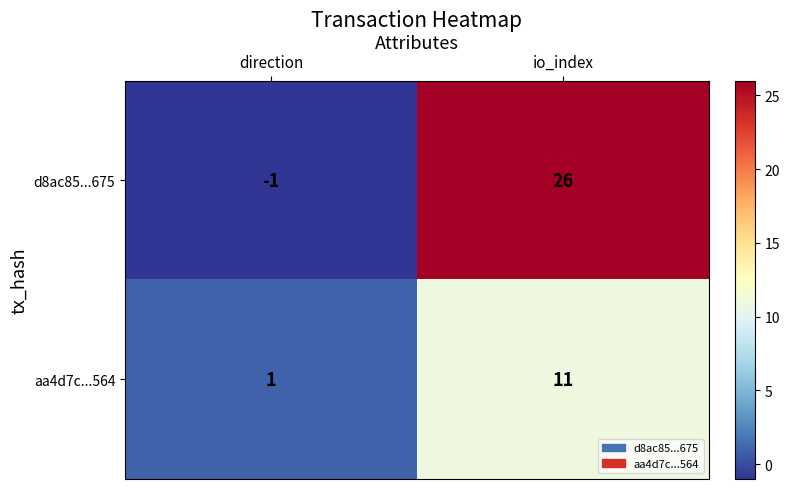

List the series in order of their peak value, highest first.

d8ac85...675, aa4d7c...564